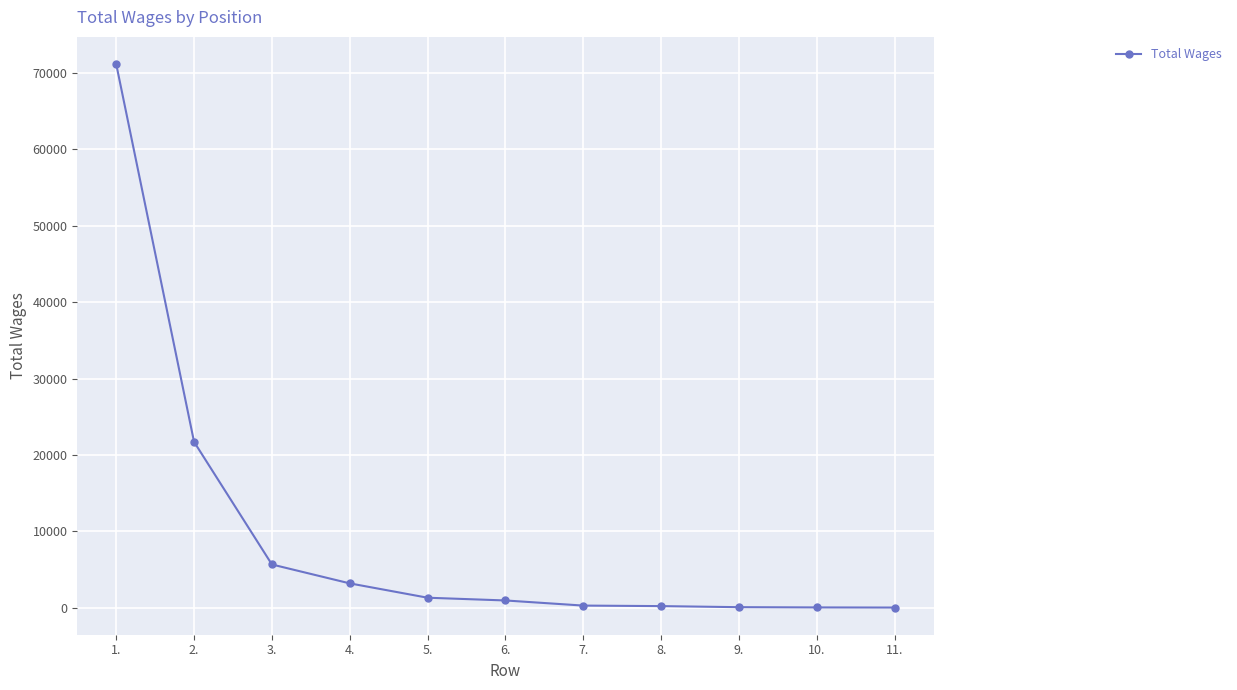

What is the difference between the values at 1. and 11.?

71071